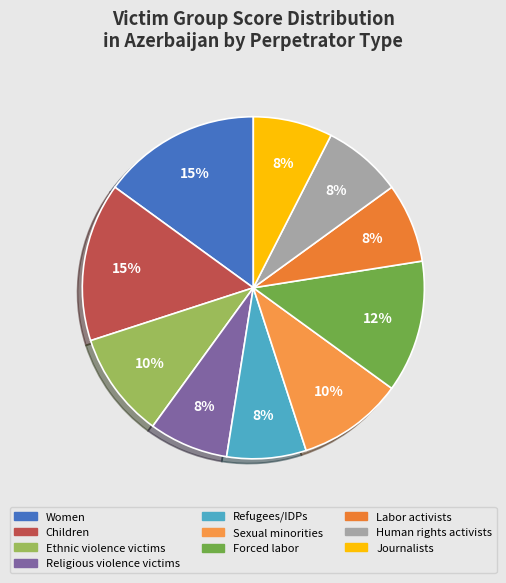

Is there any slice that represents more than half of the pie?

No